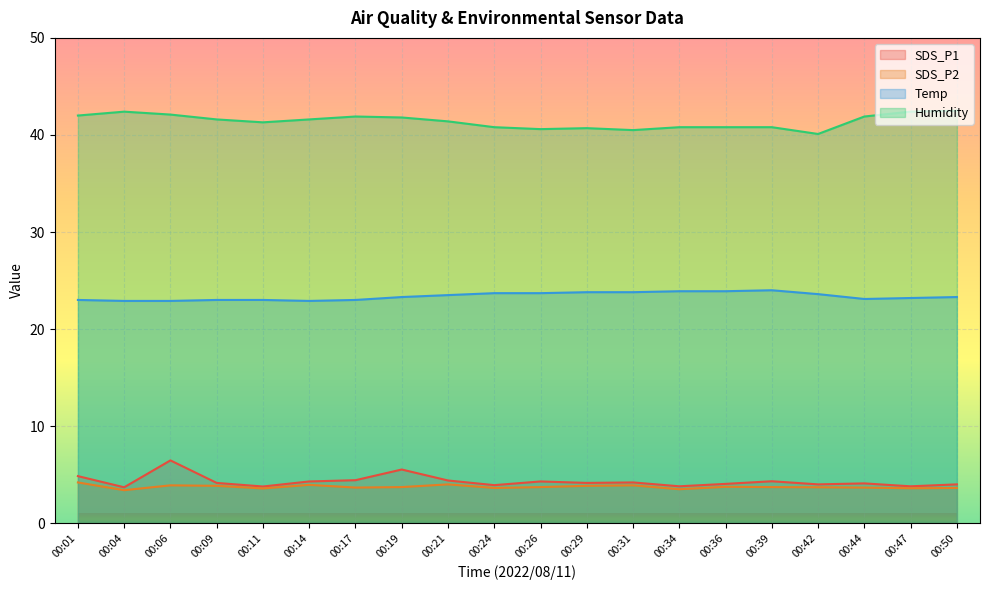

Read the Humidity value at 00:50.

42.5